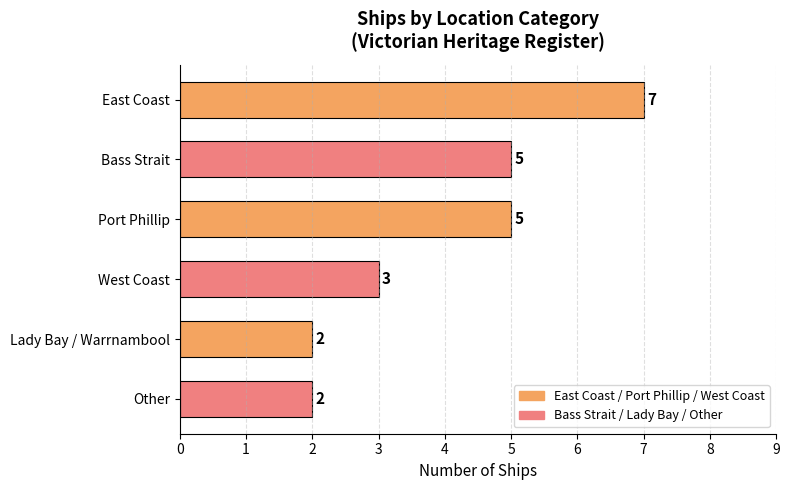

What is the ratio of the value at Other to the value at Lady Bay / Warrnambool?

1.0